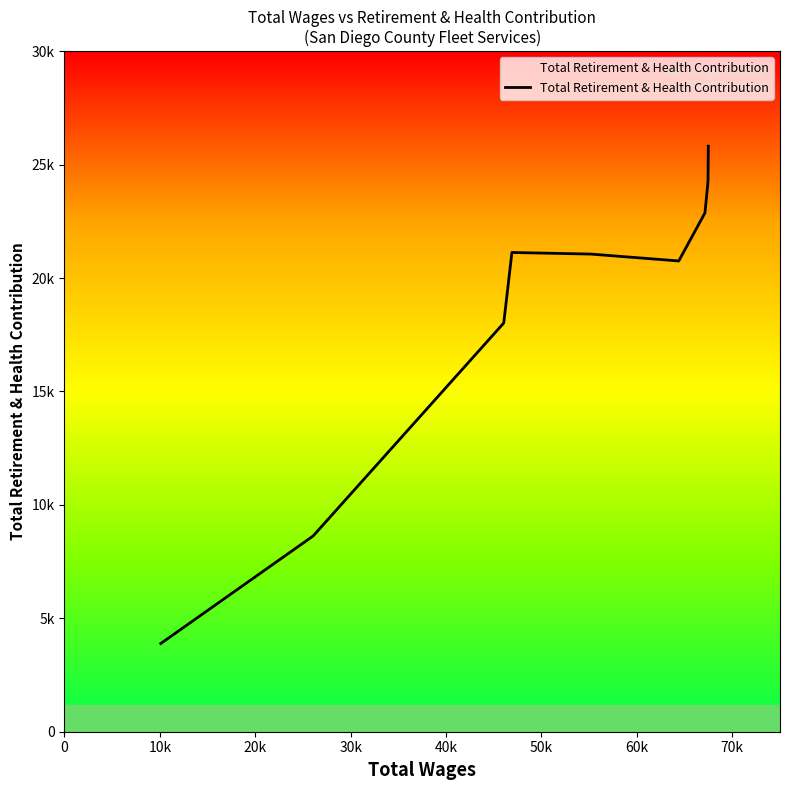

What is the smallest value displayed?

3889